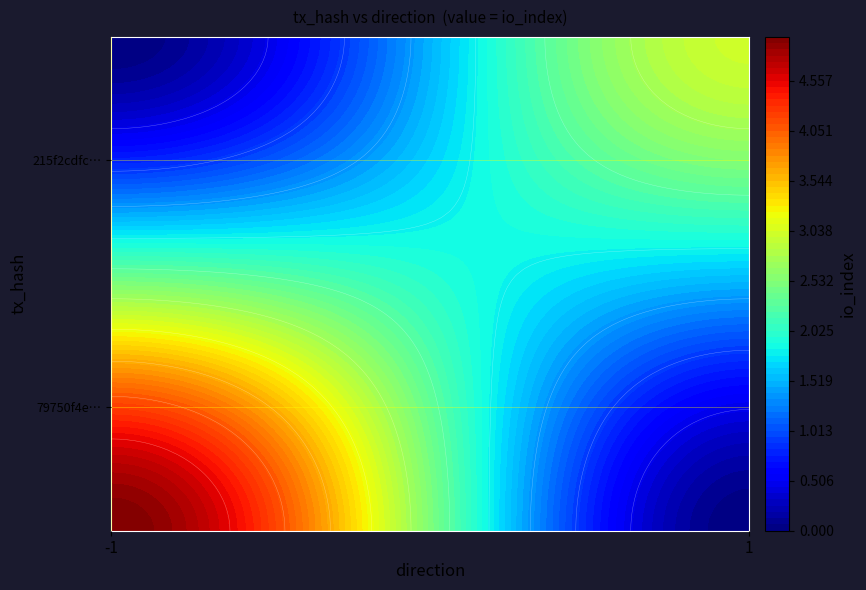

Which series has the largest total across all categories?

79750f4e2d54da2897b668df99f658195949141